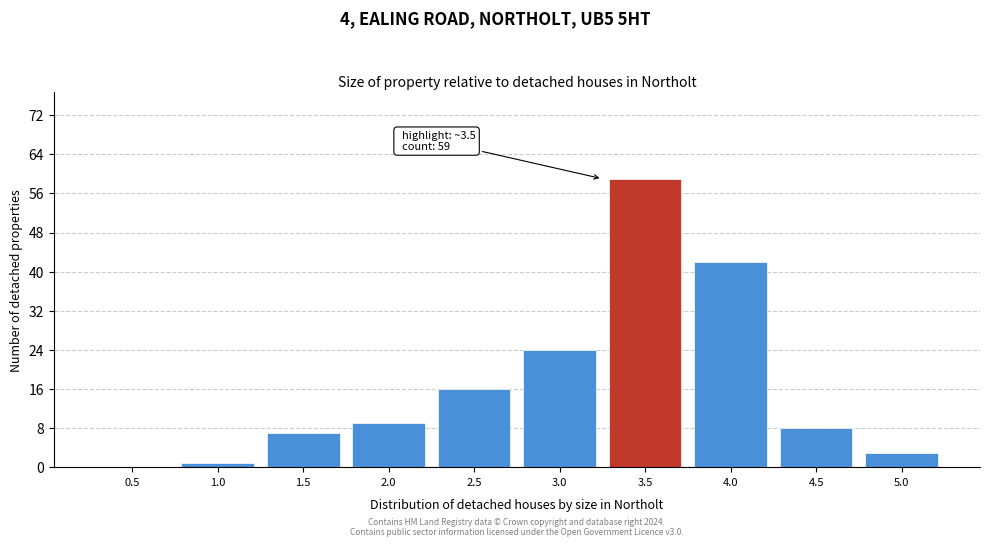

Reading left to right, what are all the values shown in this chart?

0.5=0	1.0=1	1.5=7	2.0=9	2.5=16	3.0=24	3.5=59	4.0=42	4.5=8	5.0=3